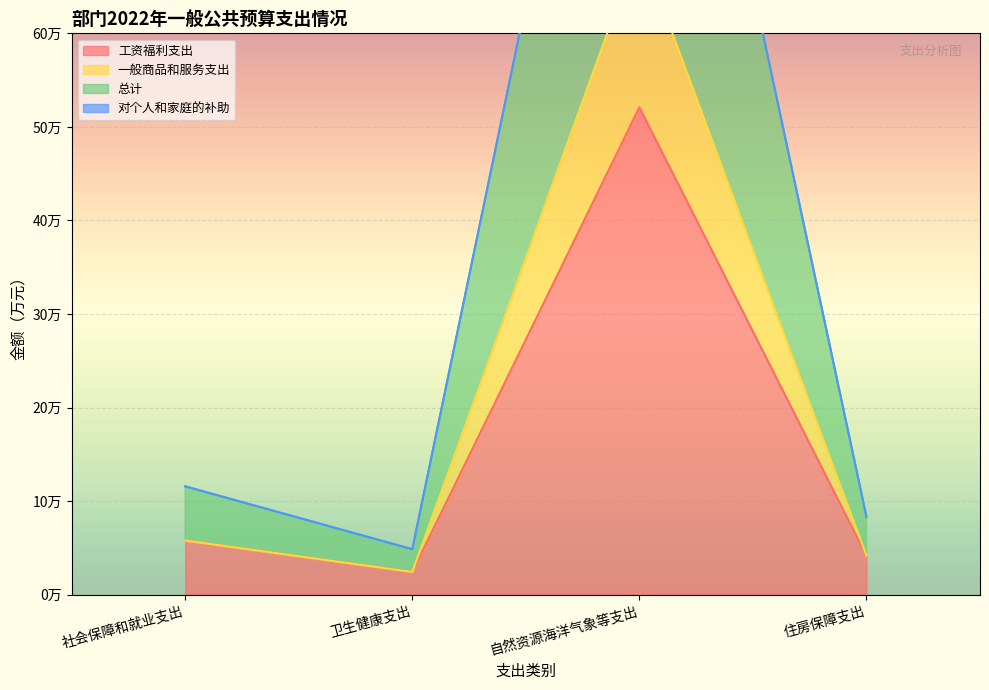

What is the smallest value displayed?

2.4